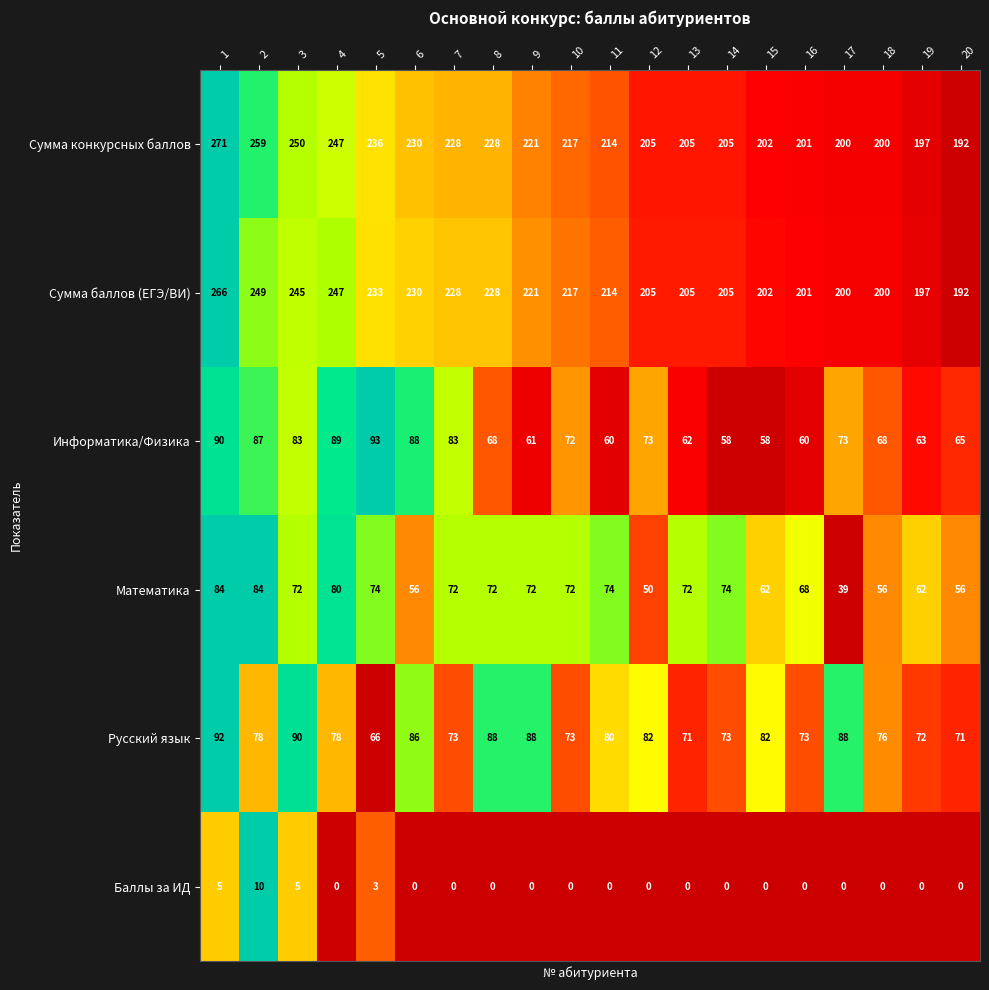

What is the difference between the highest and lowest values at 13?

205